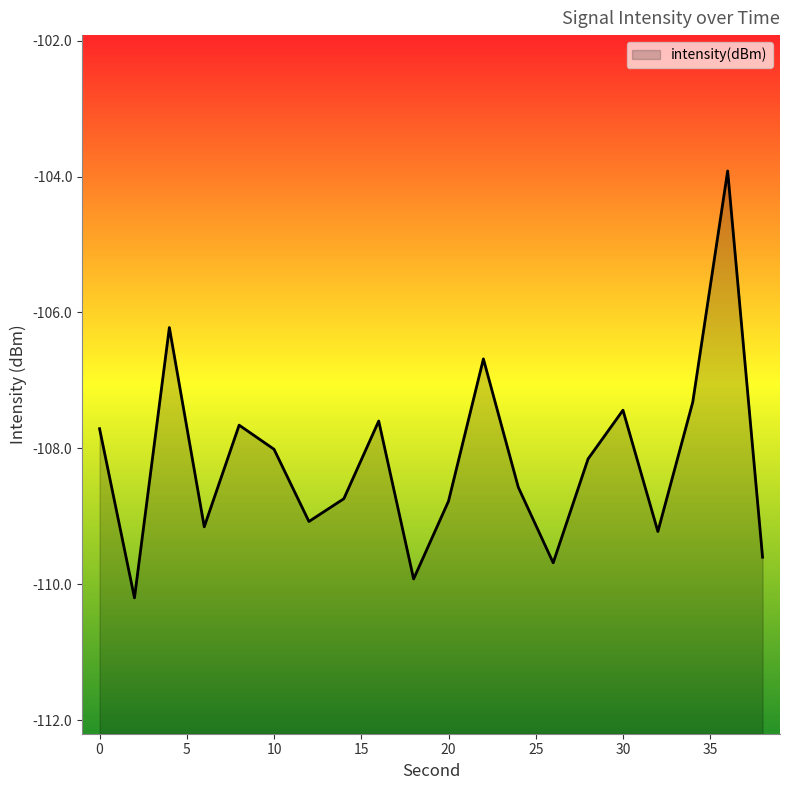

Count the number of values greater than -108.

8